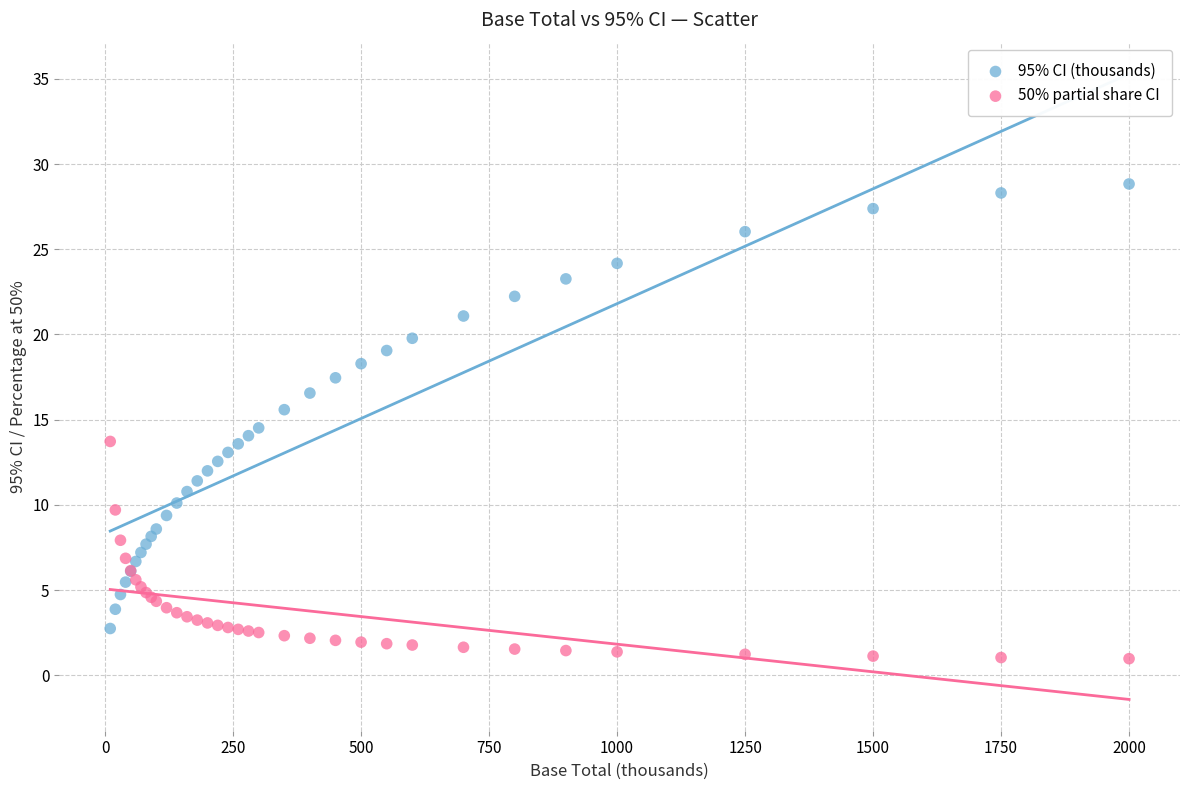

Which series reaches the maximum Y coordinate?

95% CI (thousands)